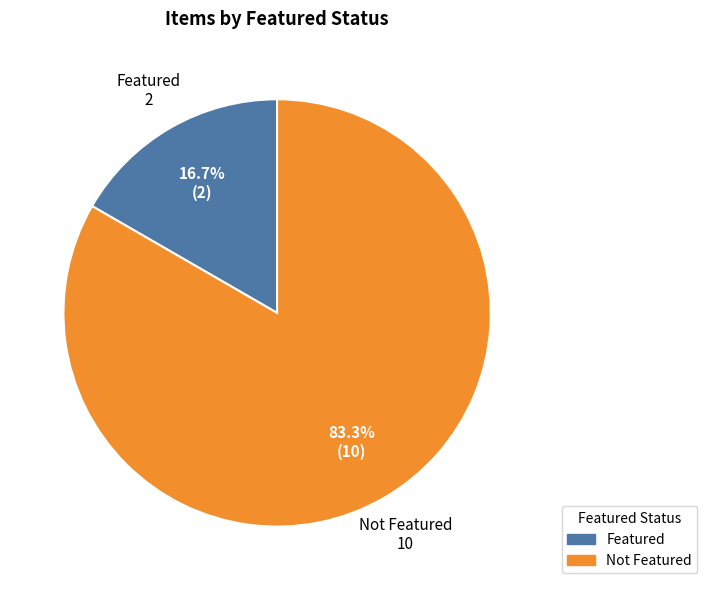

How many segments does this pie chart have?

2